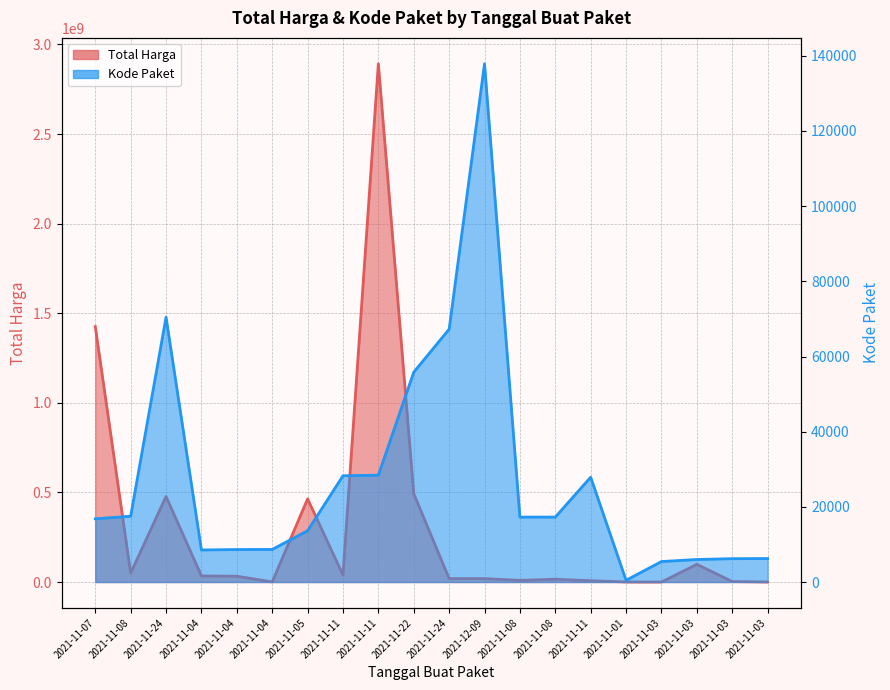

How many categories are shown in the chart?

20